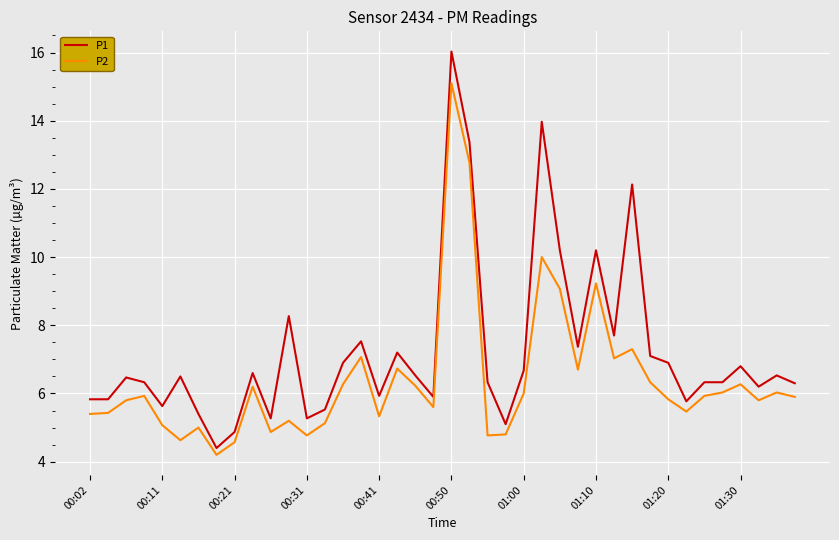

Which series has the largest total across all categories?

P1